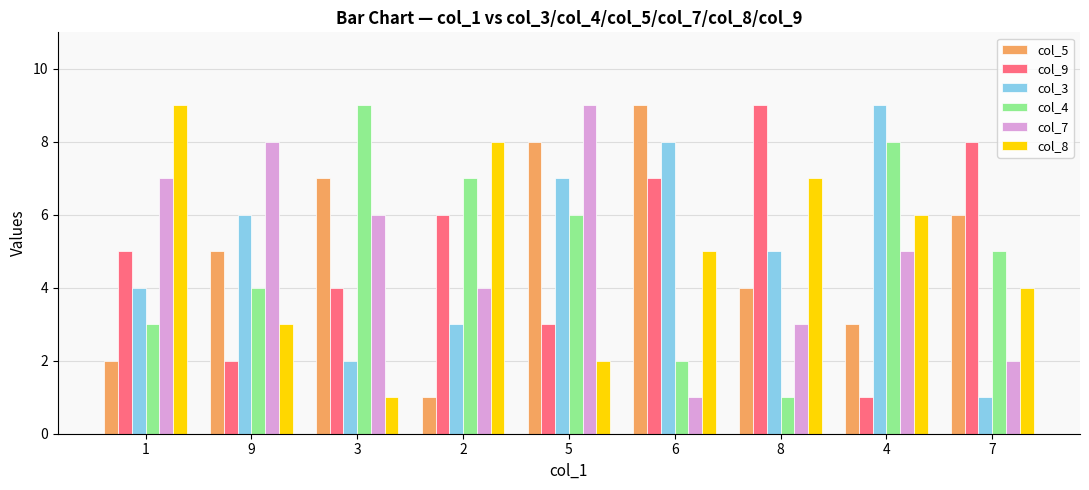

True or false: col_7 has a value of 7 at 4.

False